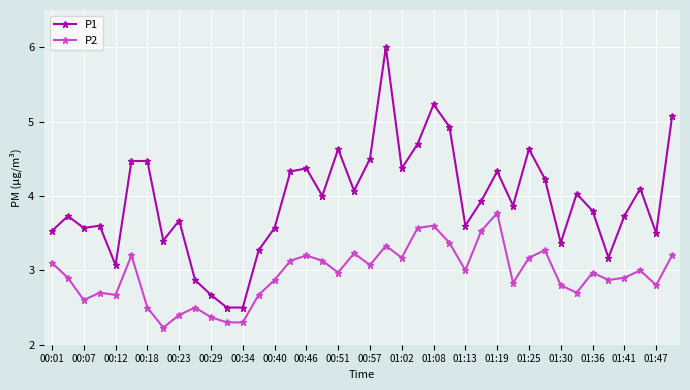

Which series has the largest total across all categories?

P1